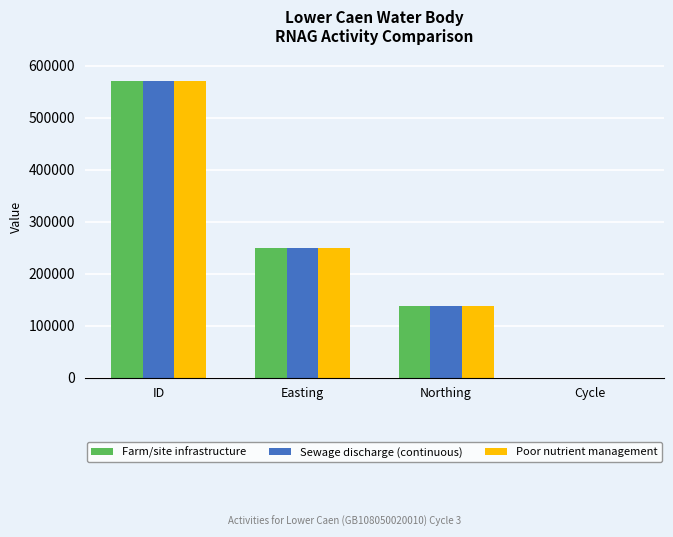

Which label corresponds to the largest value in the chart?

ID